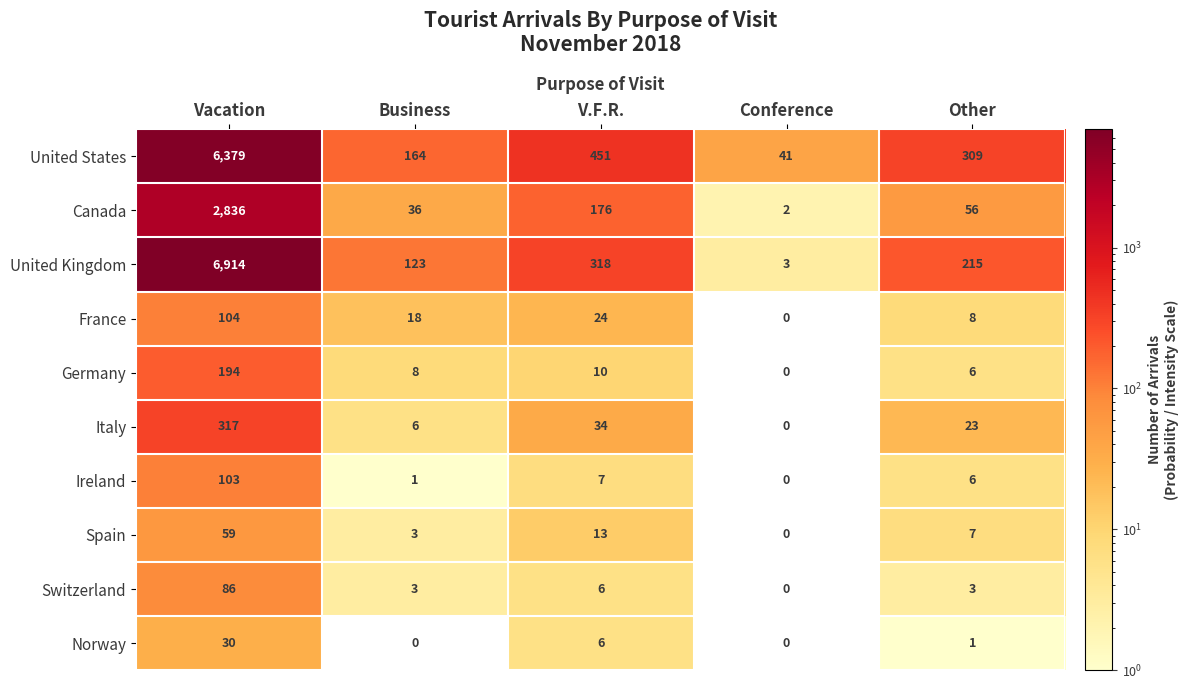

Which series has the largest range (max minus min)?

United Kingdom